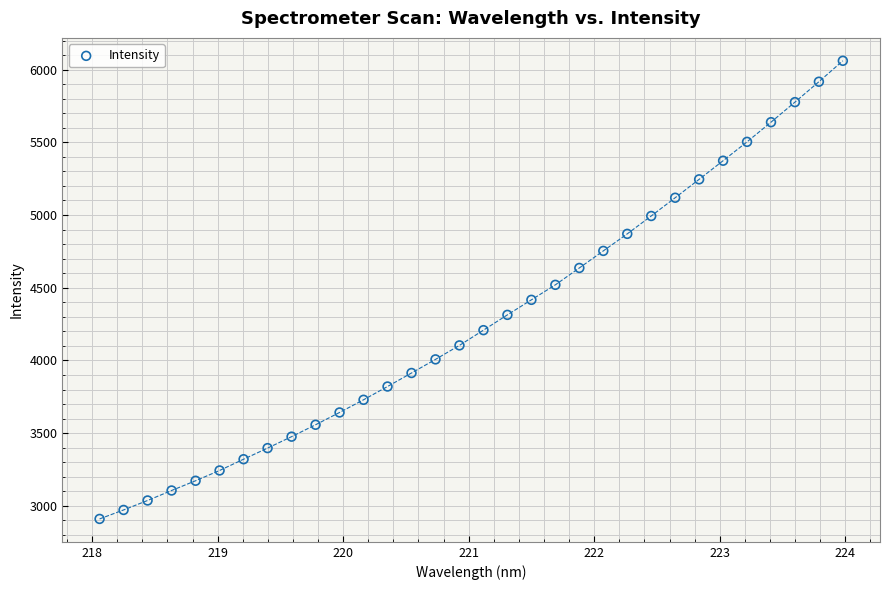

What is the range of Y values (max minus min)?

3150.0